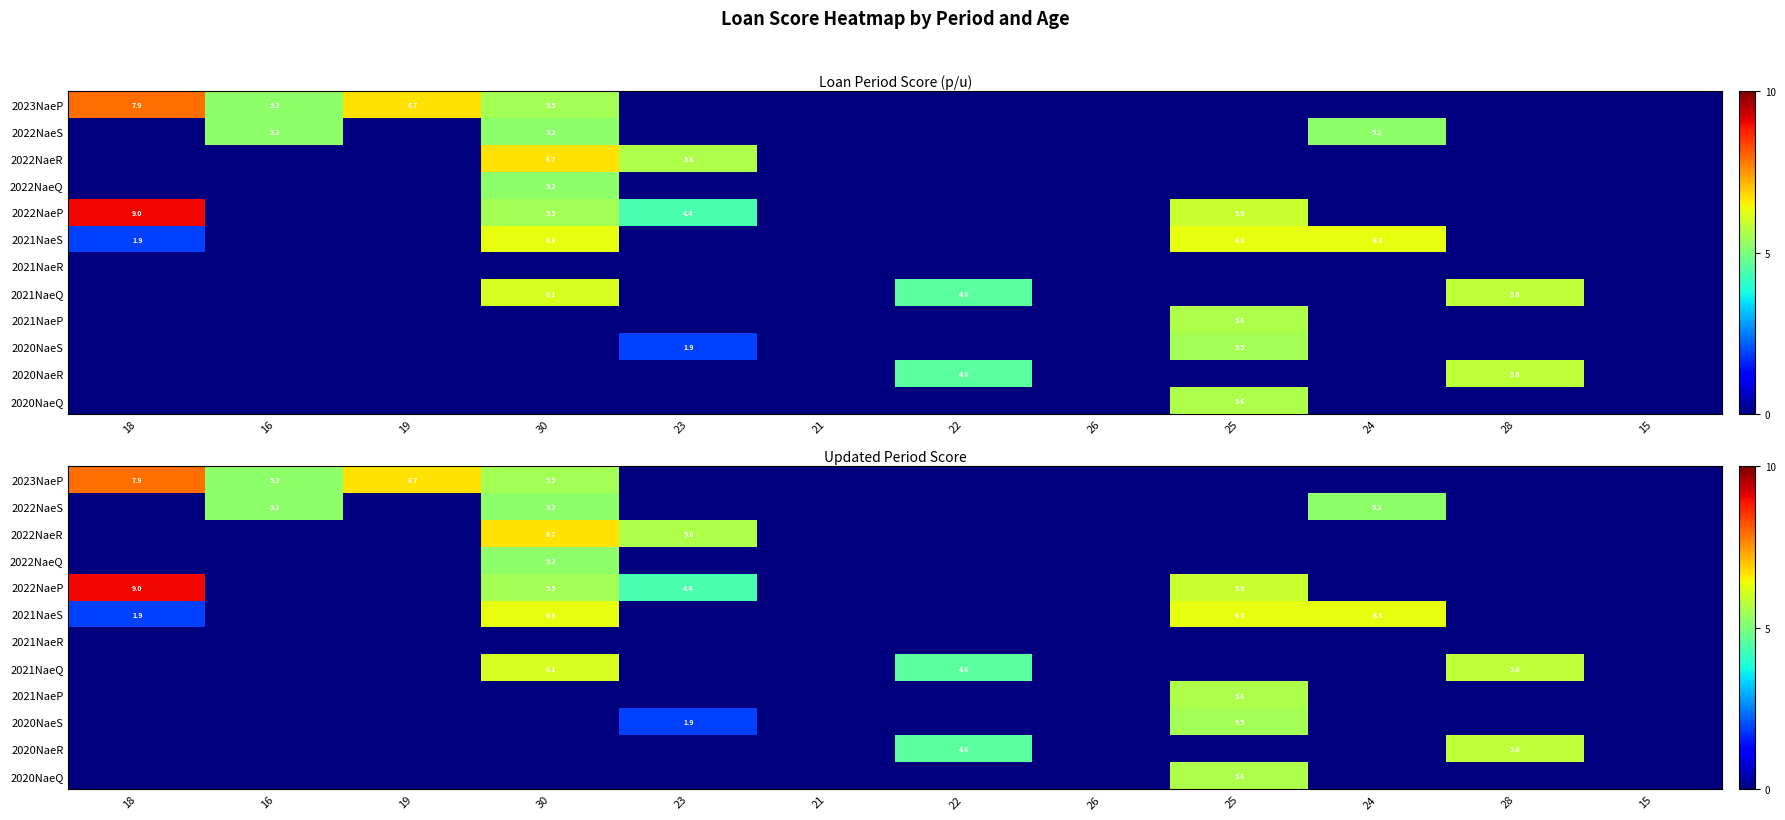

How many values in the 2023NaeP series exceed 0?

4